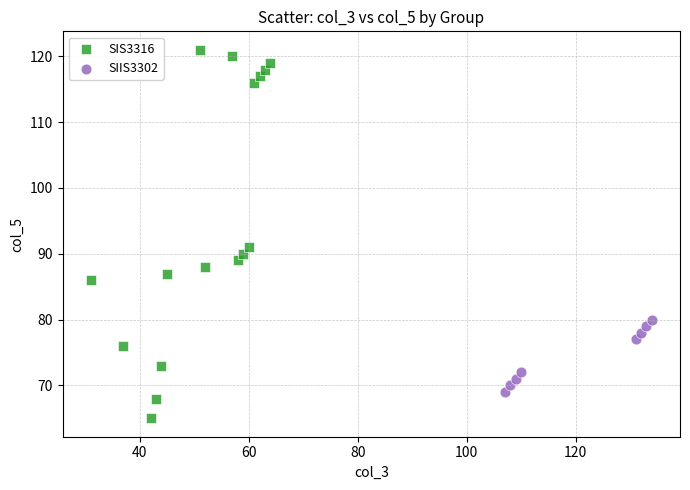

Which series reaches the maximum Y coordinate?

SIS3316